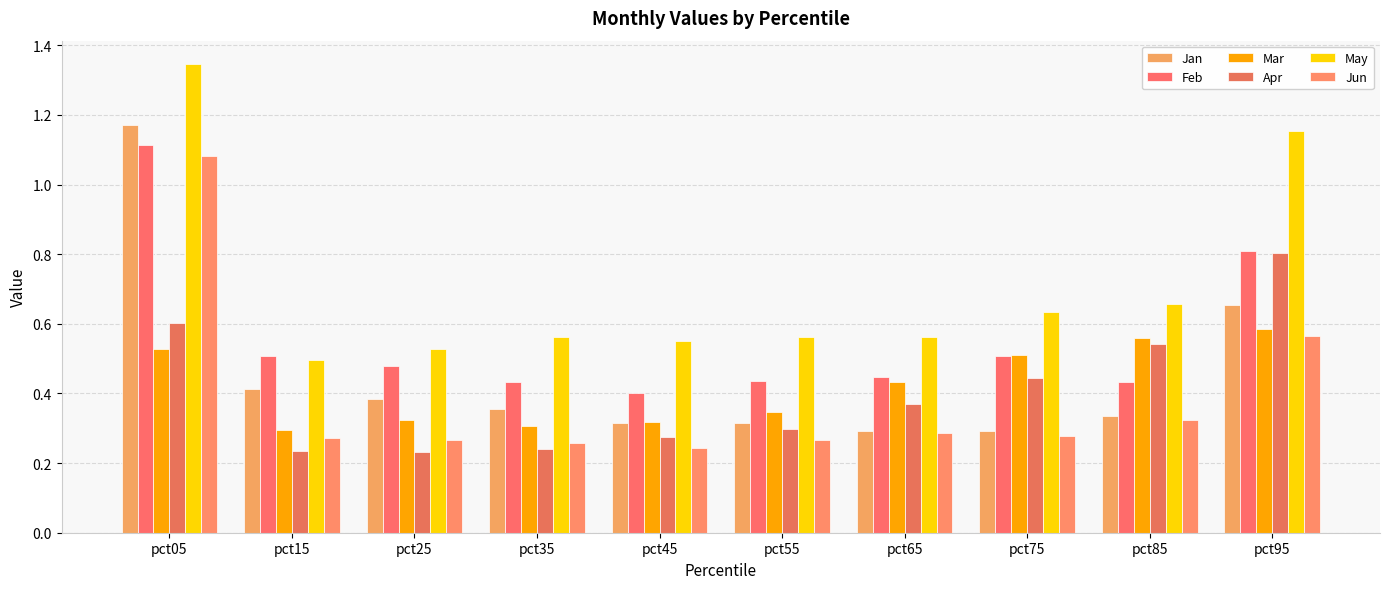

How many series are shown in this chart?

6